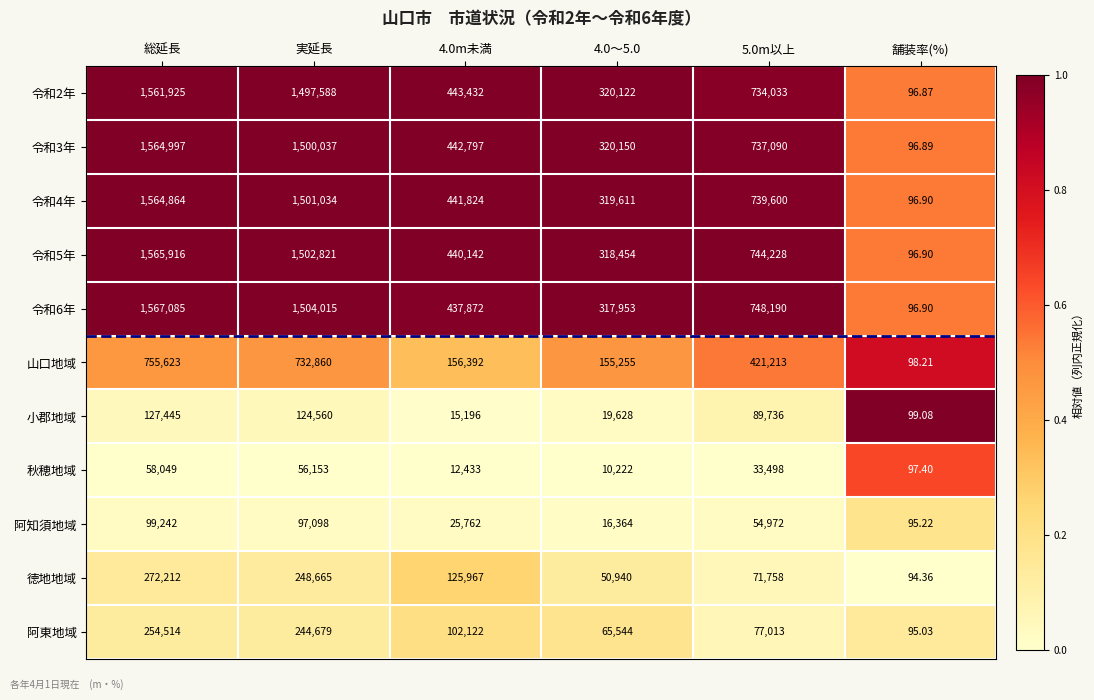

At which category is the sum across all series the highest?

総延長